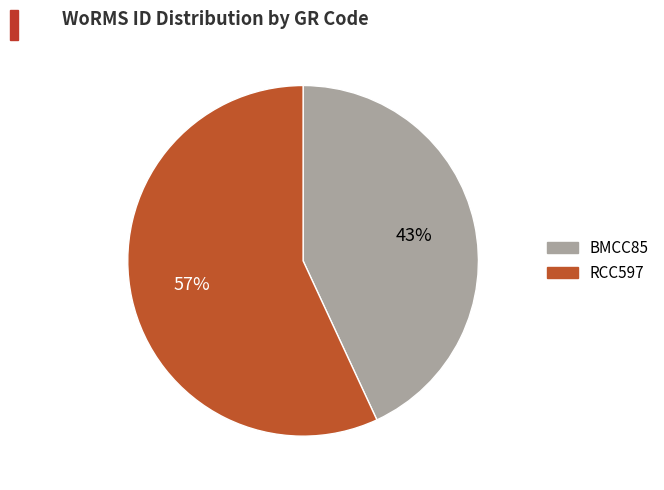

To the nearest percent, what is the difference between the largest and smallest slice percentages?

14%